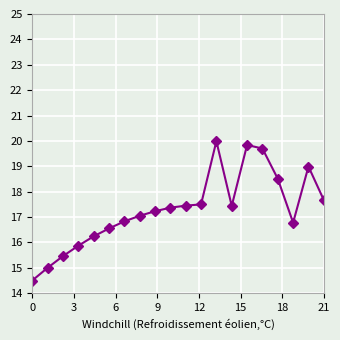

What is the average value?

17.3